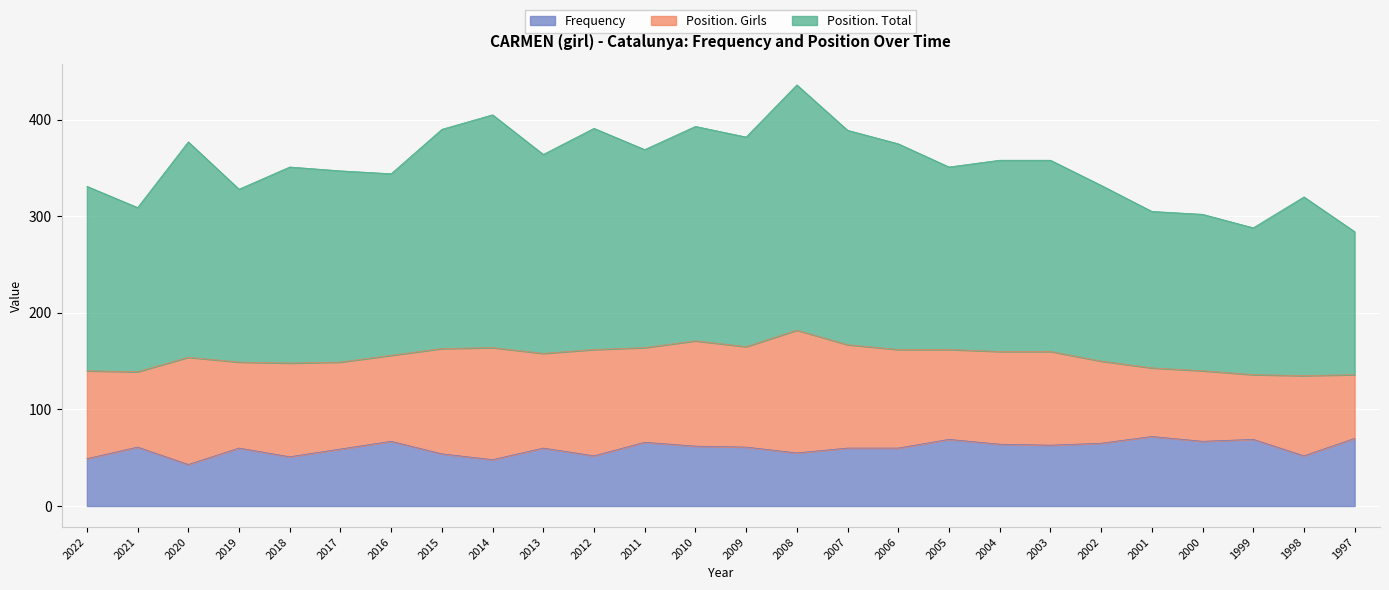

Is it true that Frequency equals 52 at 2012?

True